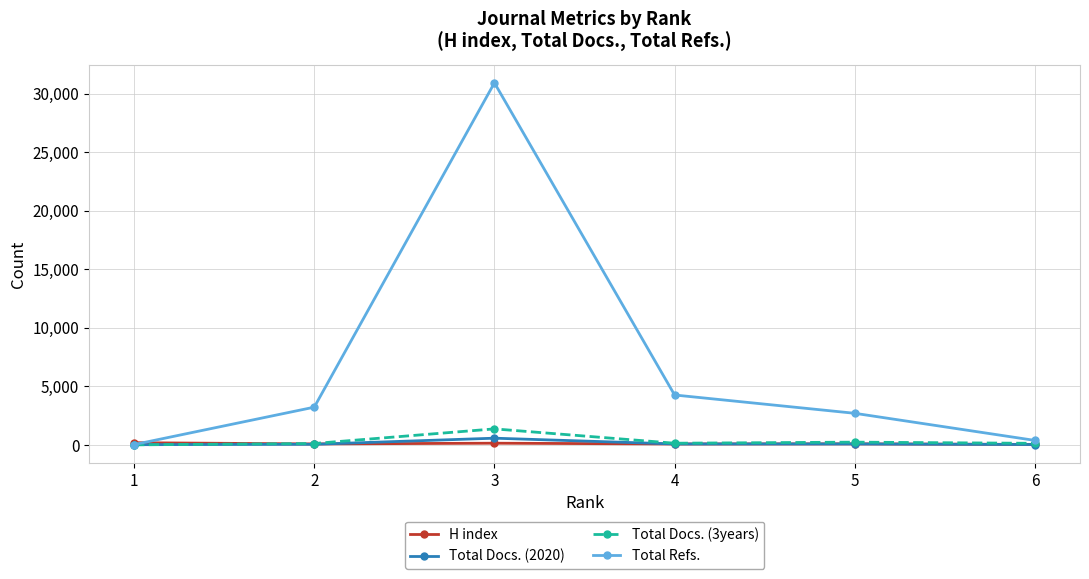

What is the maximum value shown in the chart?

30935